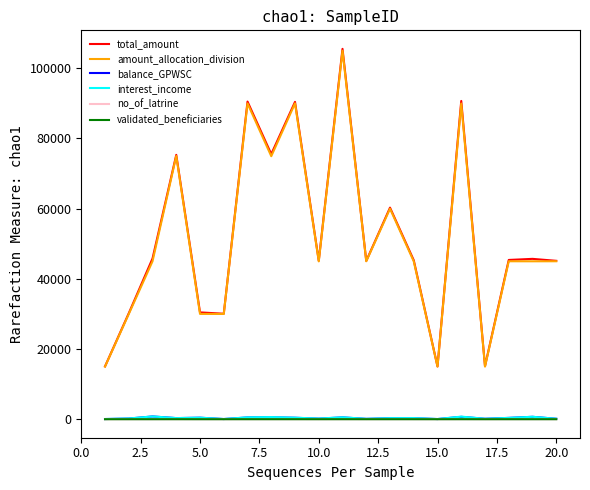

True or false: validated_beneficiaries and interest_income intersect in this chart.

False